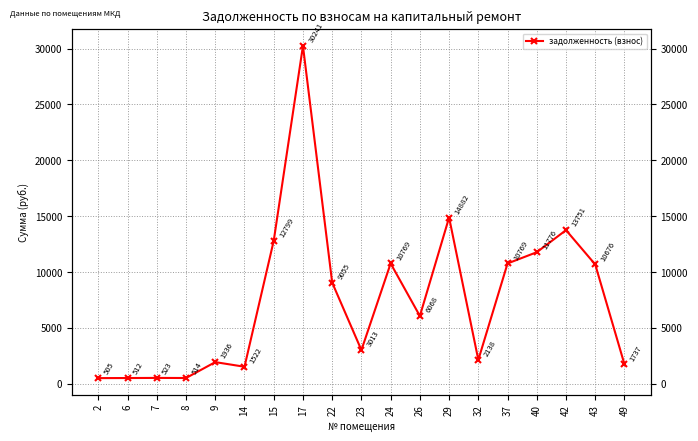

Read the value at 2.

505.0